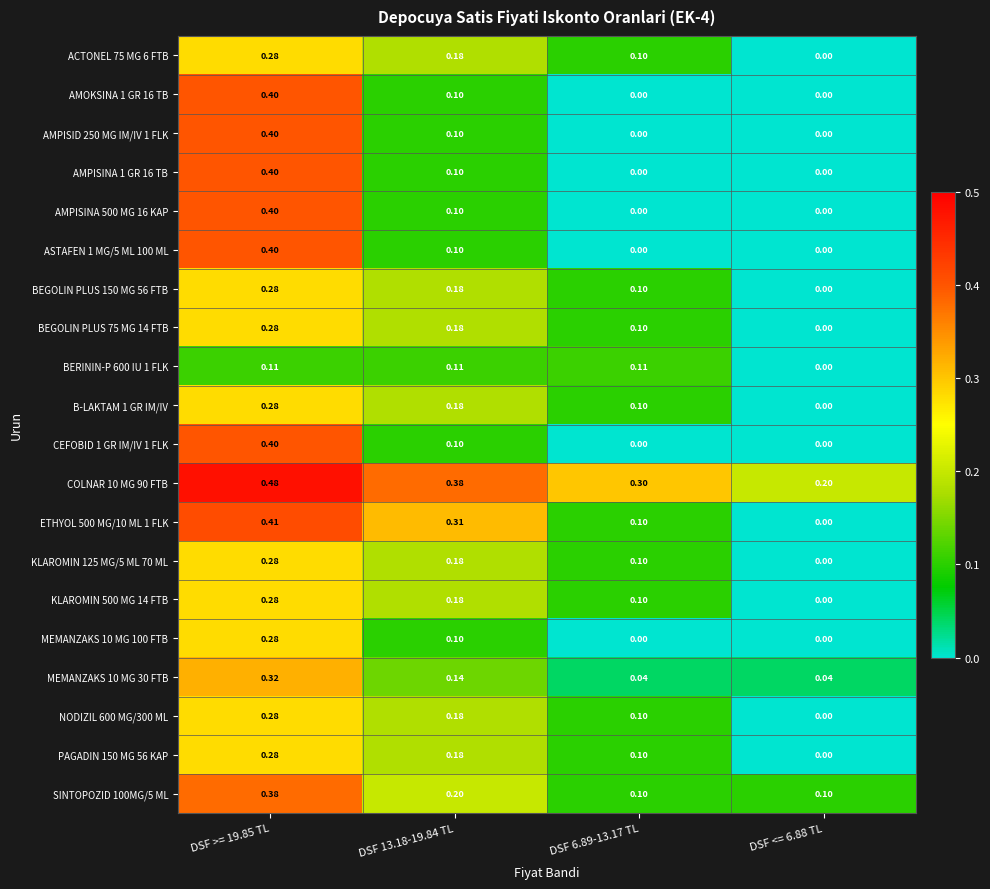

Is the value of BERININ-P 600 IU 1 FLK at DSF 13.18-19.84 TL greater than the value of KLAROMIN 500 MG 14 FTB at DSF >= 19.85 TL?

No